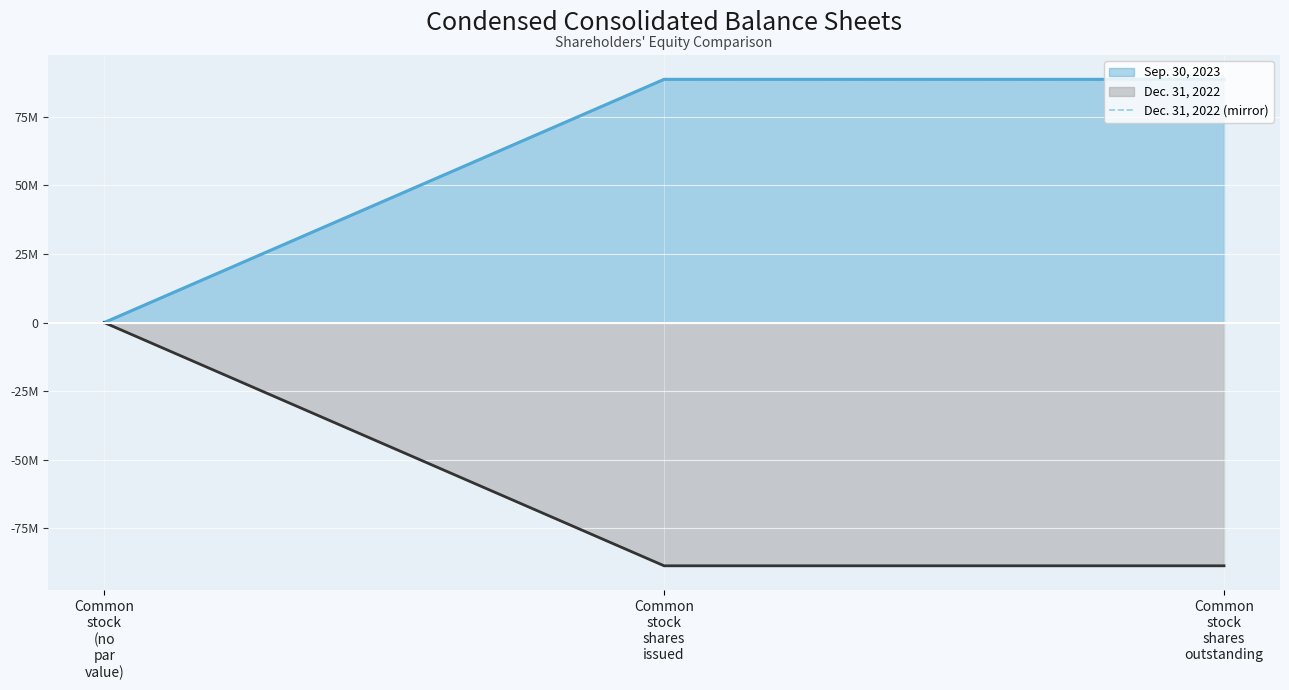

Reading right to left, list all the values displayed in this chart.

88627593	88627593	0